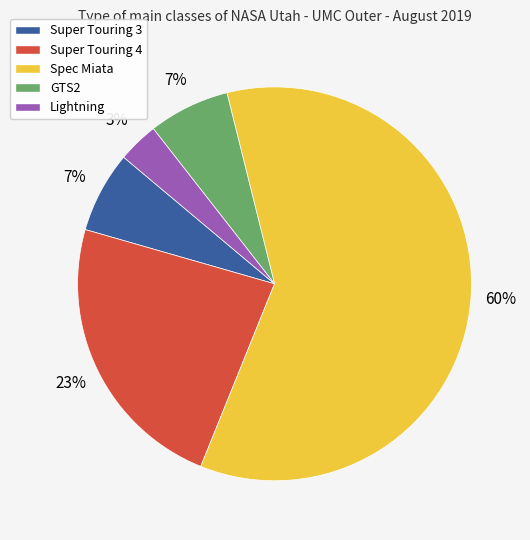

To the nearest percent, what is the average slice percentage?

20%